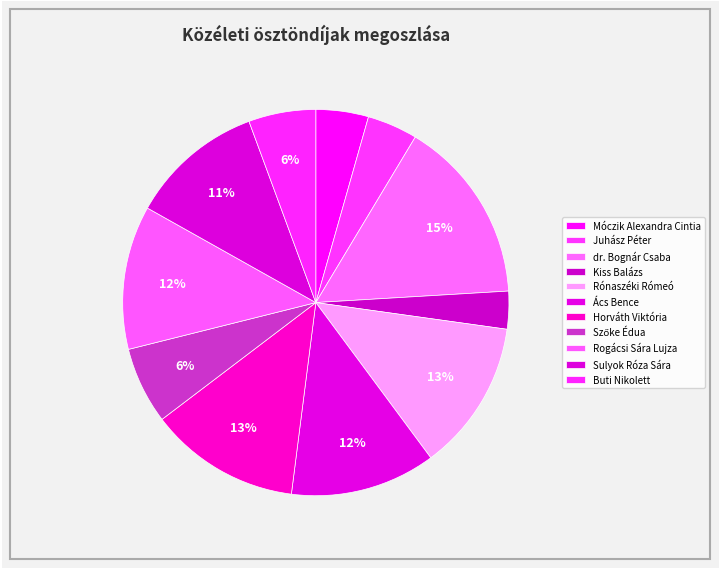

Rank the categories by value from lowest to highest.

Kiss Balázs, Juhász Péter, Móczik Alexandra Cintia, Buti Nikolett, Szőke Édua, Sulyok Róza Sára, Rogácsi Sára Lujza, Ács Bence, Rónaszéki Rómeó, Horváth Viktória, dr. Bognár Csaba